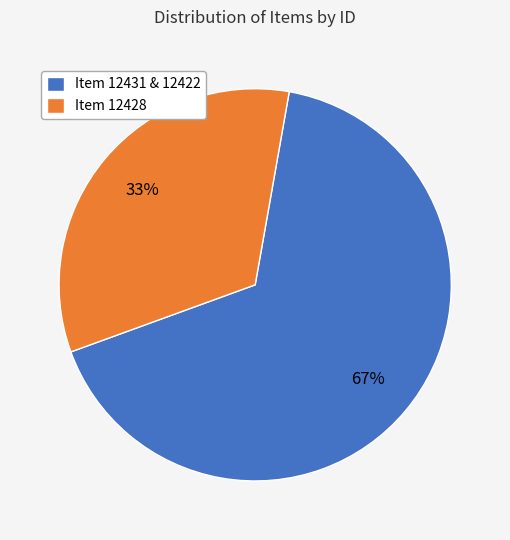

What is the ratio of the value at Item 12428 to the value at Item 12431 & 12422?

0.5